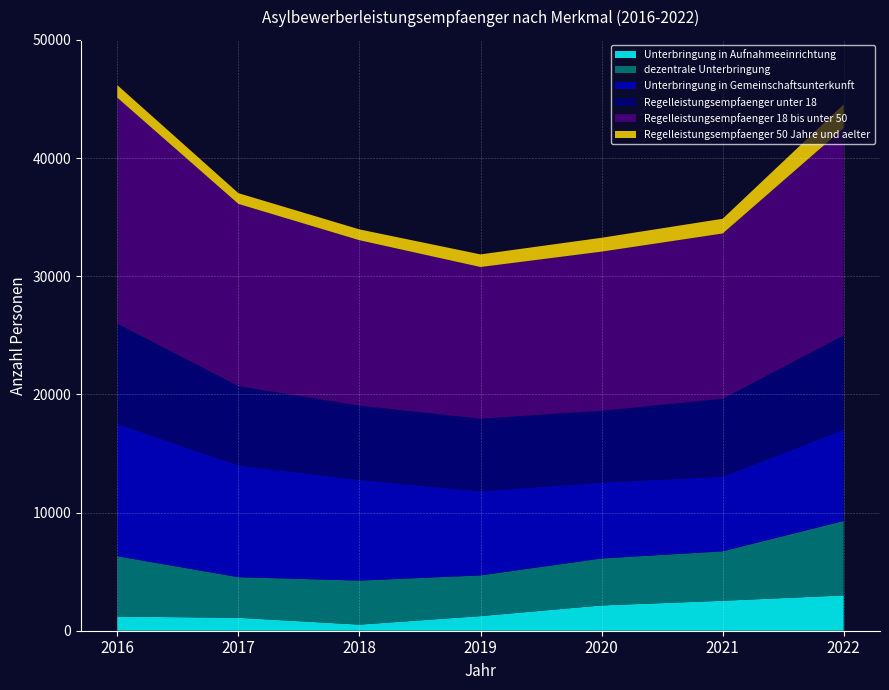

Reading right to left, what are all the values shown in this chart?

Unterbringung in Aufnahmeeinrichtung: 2022=2990	2021=2535	2020=2140	2019=1238	2018=517	2017=1094	2016=1197
dezentrale Unterbringung: 2022=6295	2021=4185	2020=3975	2019=3445	2018=3725	2017=3437	2016=5107
Unterbringung in Gemeinschaftsunterkunft: 2022=7720	2021=6315	2020=6425	2019=7116	2018=8523	2017=9457	2016=11193
Regelleistungsempfaenger unter 18: 2022=7985	2021=6595	2020=6075	2019=6146	2018=6280	2017=6713	2016=8489
Regelleistungsempfaenger 18 bis unter 50: 2022=17545	2021=13985	2020=13465	2019=12833	2018=14000	2017=15419	2016=19122
Regelleistungsempfaenger 50 Jahre und aelter: 2022=2010	2021=1245	2020=1175	2019=1069	2018=917	2017=909	2016=1061